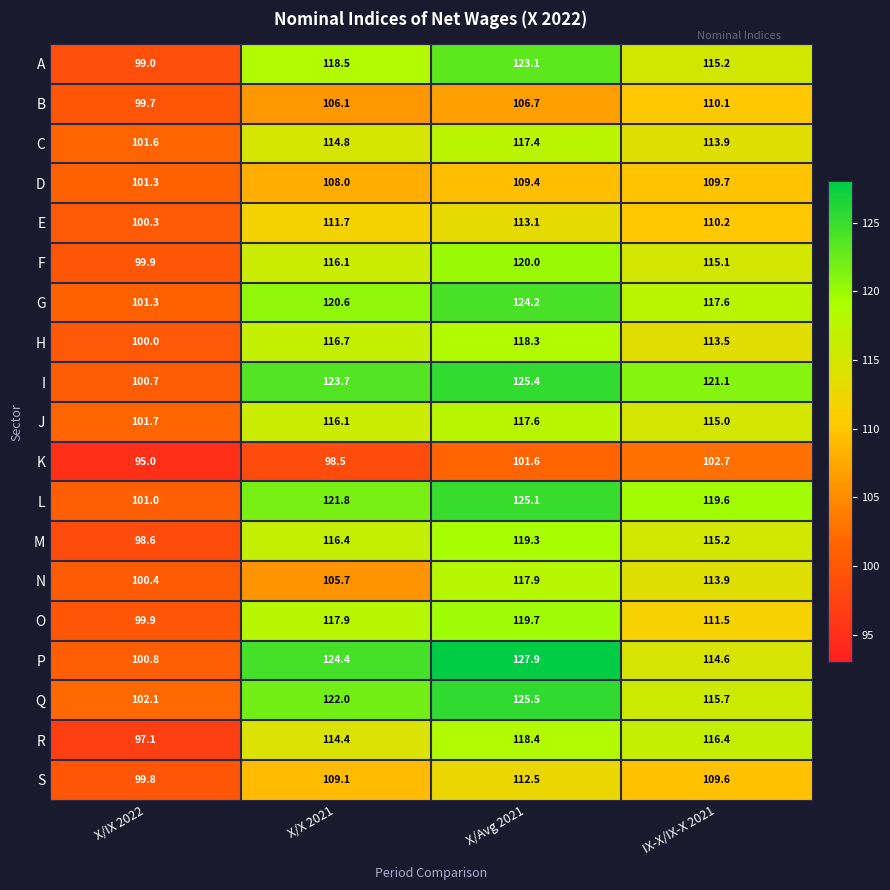

Which series changed the most between X/X 2021 and IX-X/IX-X 2021?

P